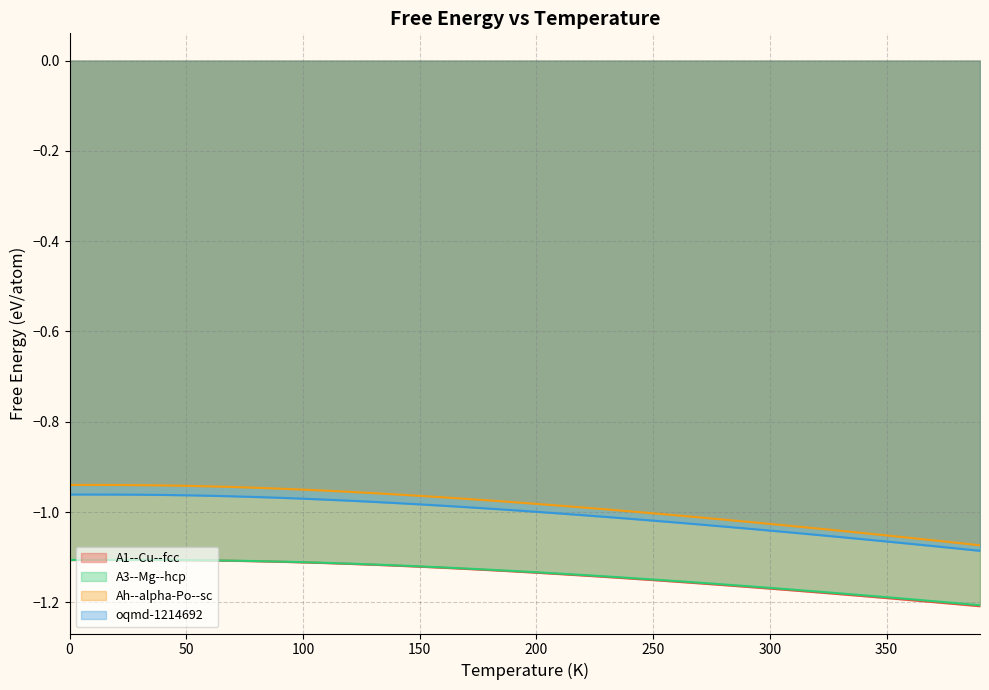

What is the maximum value shown in the chart?

-0.9